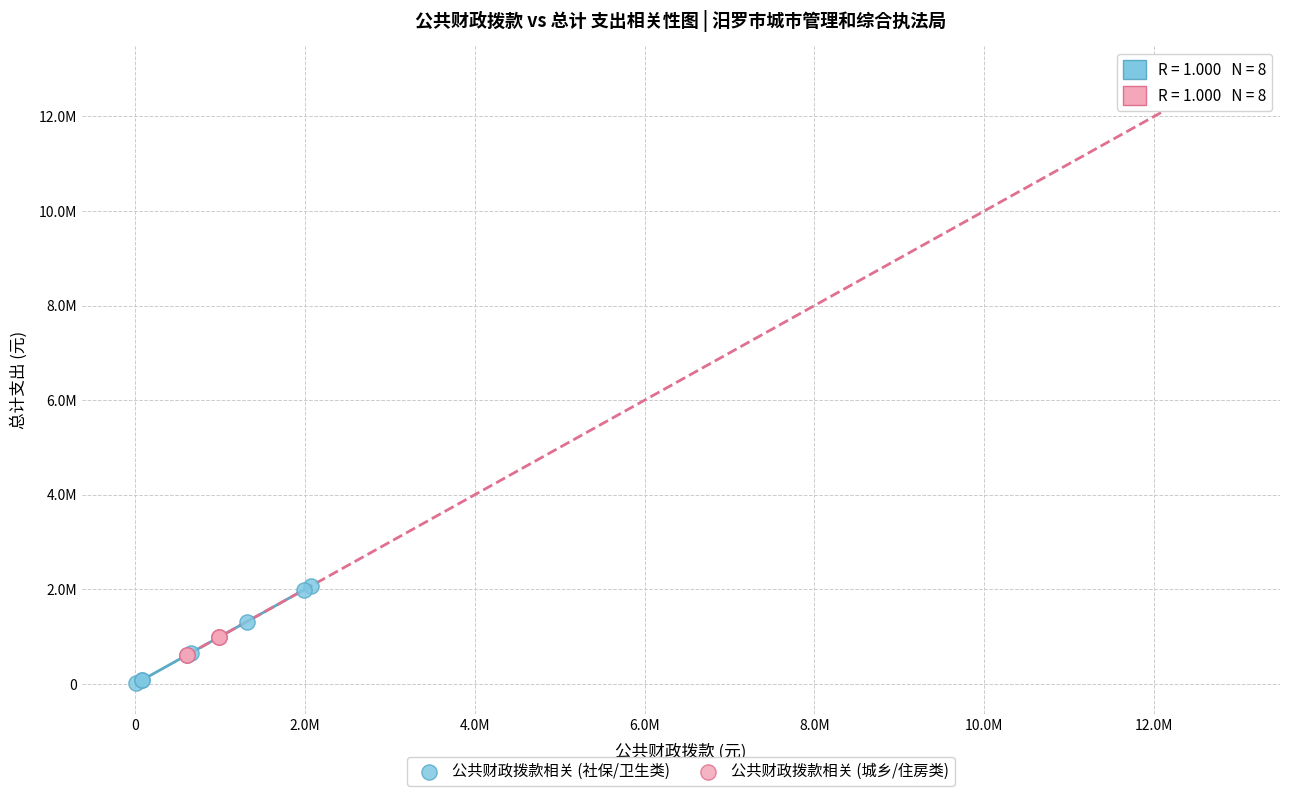

Which series contains the lowest Y value?

公共财政拨款相关 (社保/卫生类)